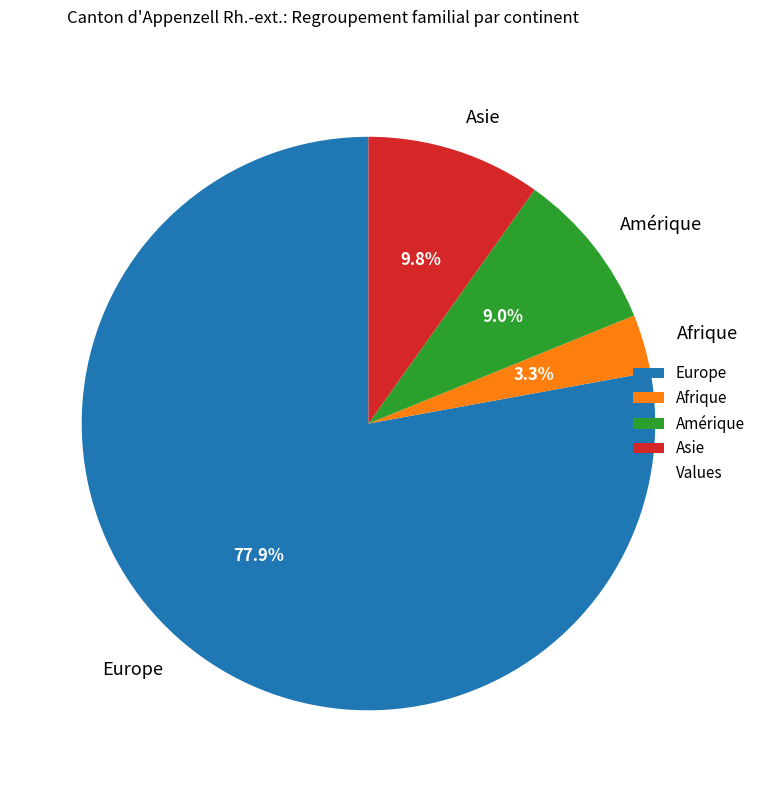

Rank the categories by value from lowest to highest.

Afrique, Amérique, Asie, Europe